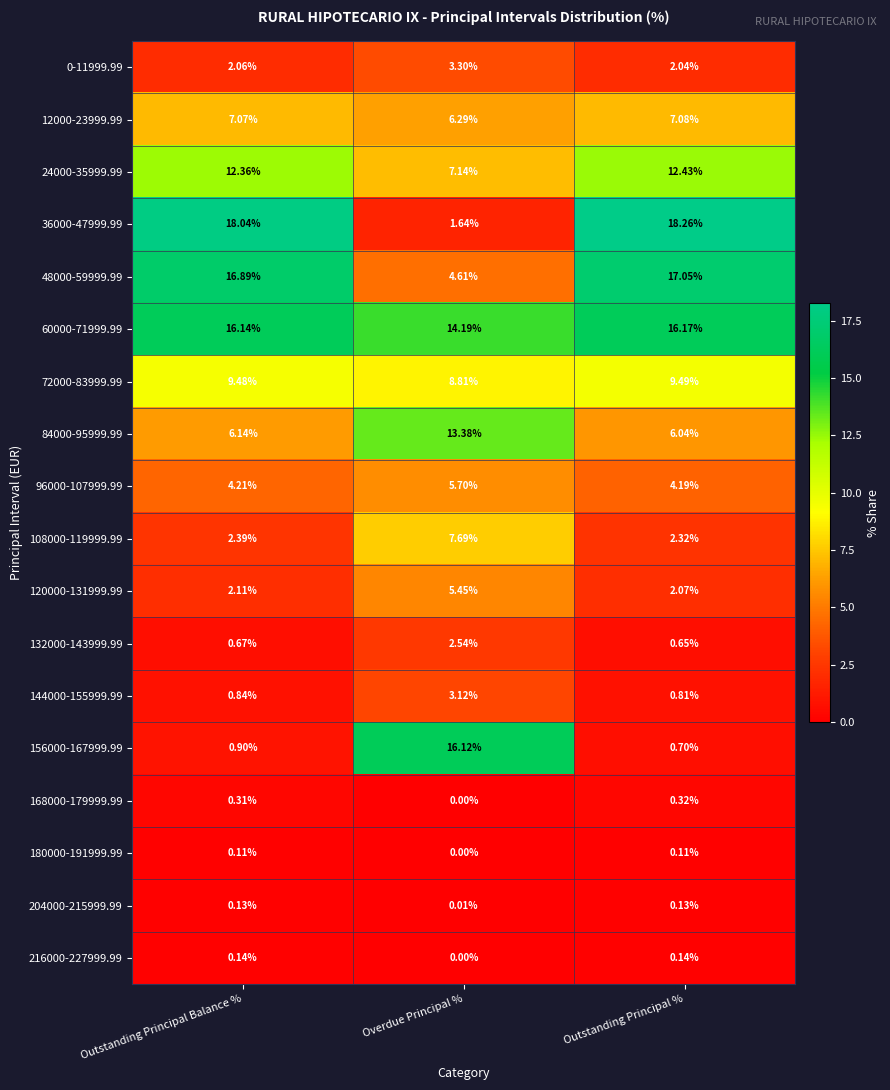

List the labels in order of 132000-143999.99 value, smallest first.

Outstanding Principal %, Outstanding Principal Balance %, Overdue Principal %